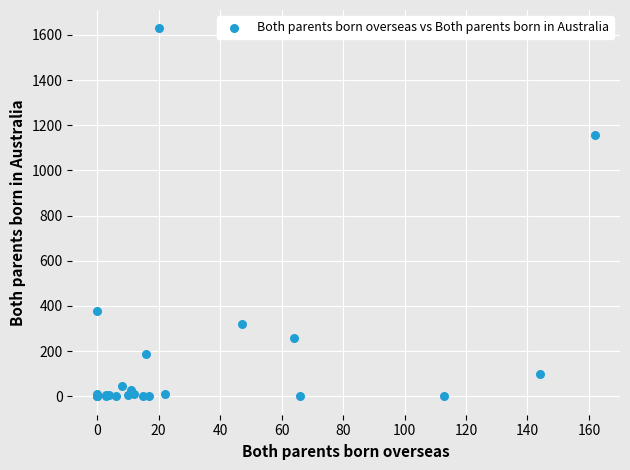

What Y value in the scatter plot is closest to 814?

1158